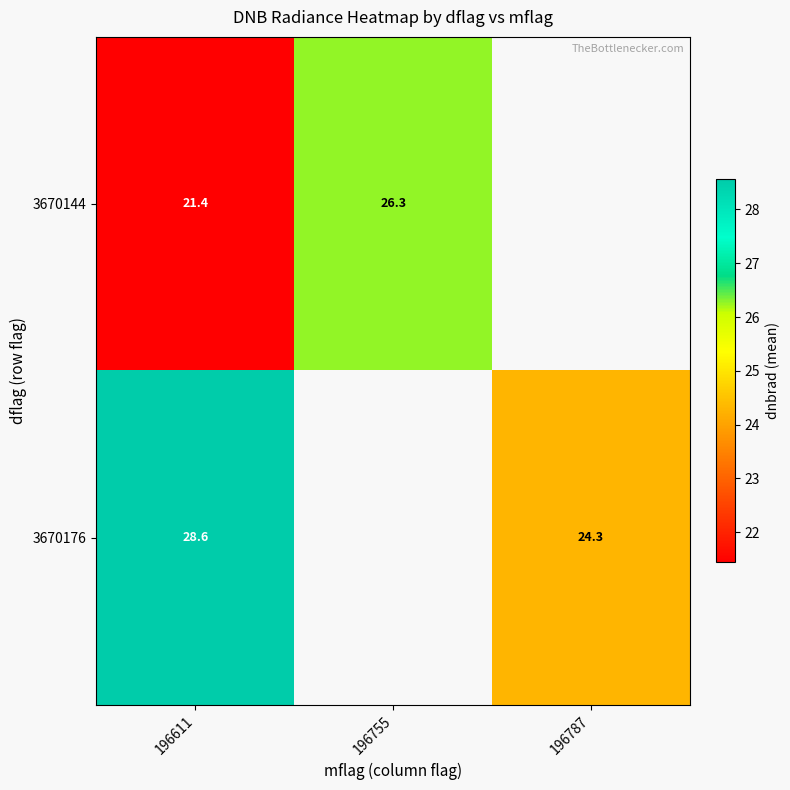

True or false: 3670144 has a value of 21.4 at 196611.

True